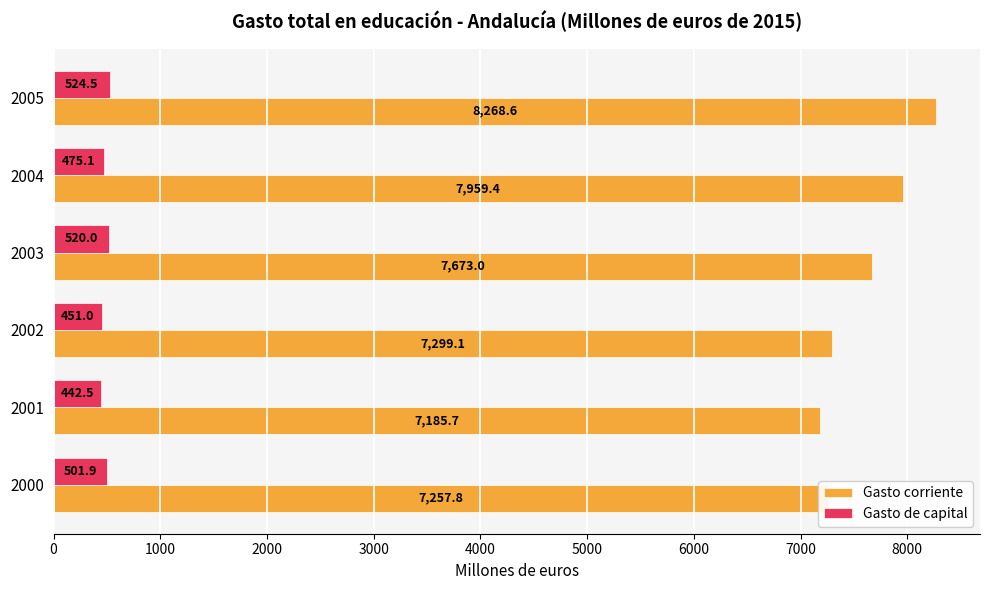

Which category has the lowest value in the Gasto corriente series?

2001